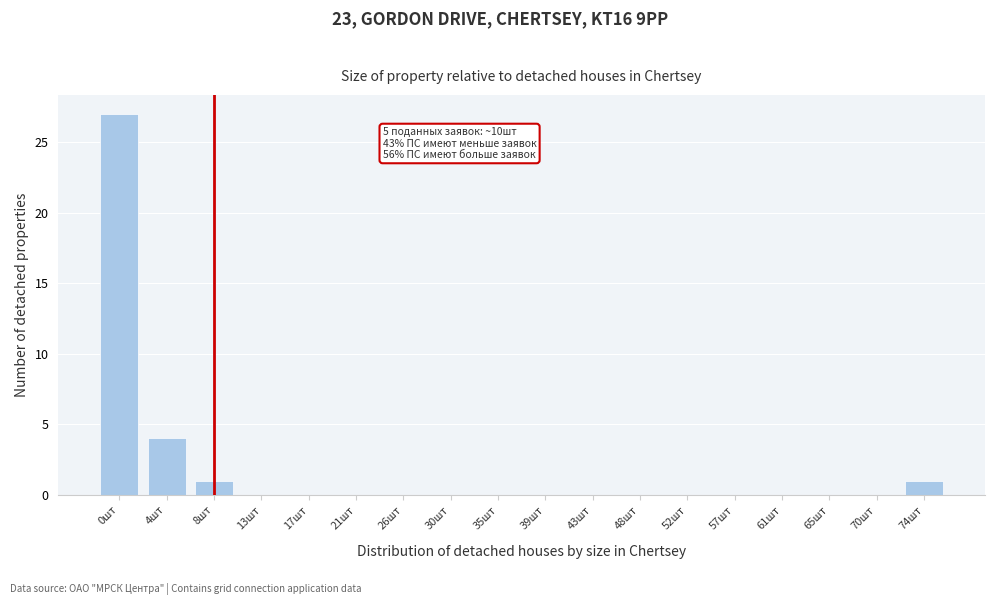

Reading left to right, what are all the values shown in this chart?

0шт=27	4шт=4	8шт=1	13шт=0	17шт=0	21шт=0	26шт=0	30шт=0	35шт=0	39шт=0	43шт=0	48шт=0	52шт=0	57шт=0	61шт=0	65шт=0	70шт=0	74шт=1